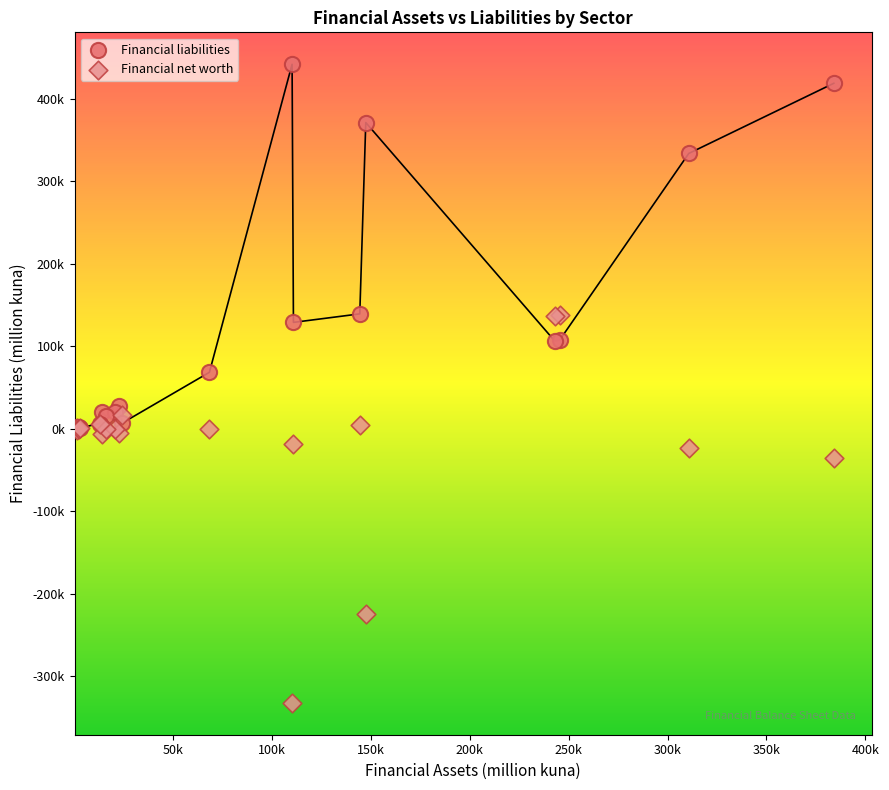

What are all the series names shown in the legend?

Financial liabilities, Financial net worth